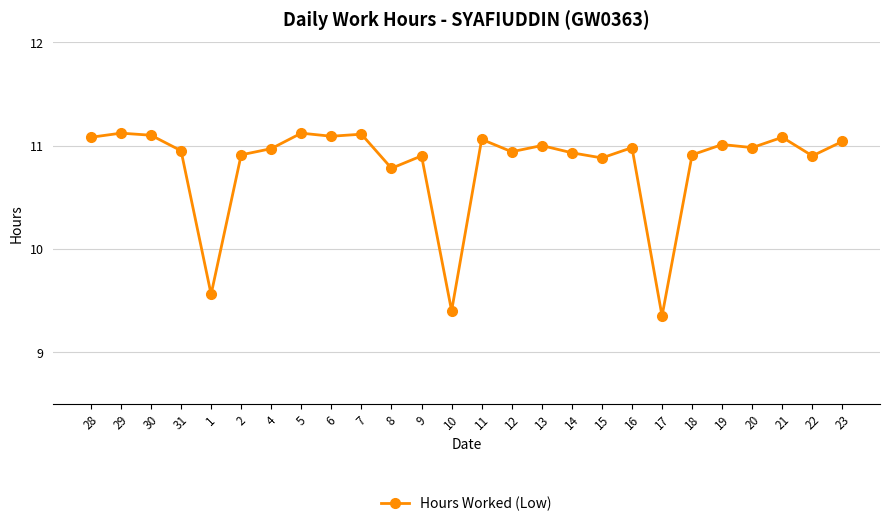

Where does the data first go above 10?

28